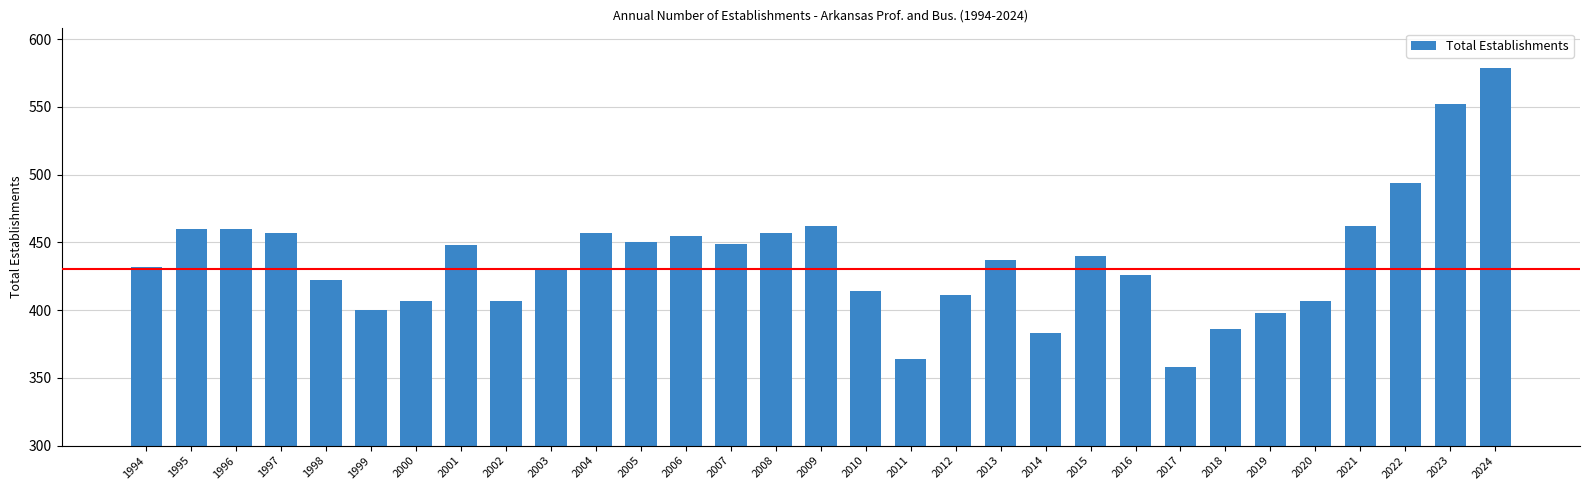

What is the difference between the values at 1994 and 2024?

147